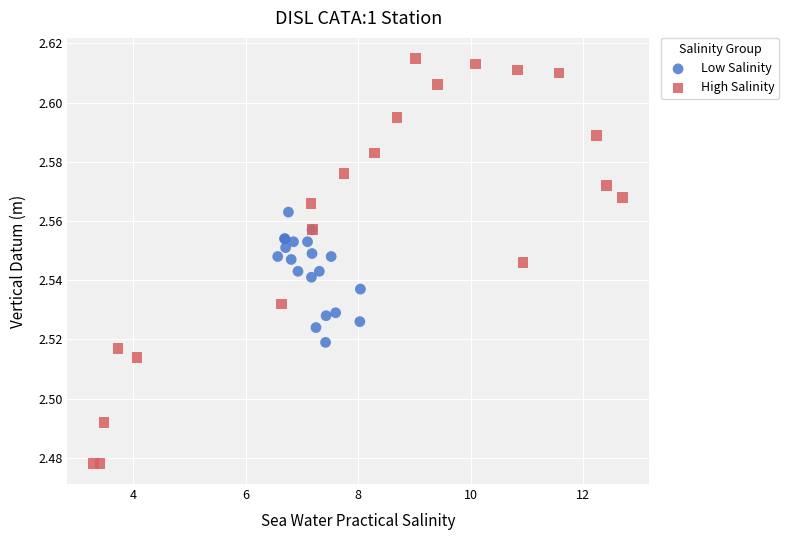

Which series has the largest Y range (max minus min)?

High Salinity